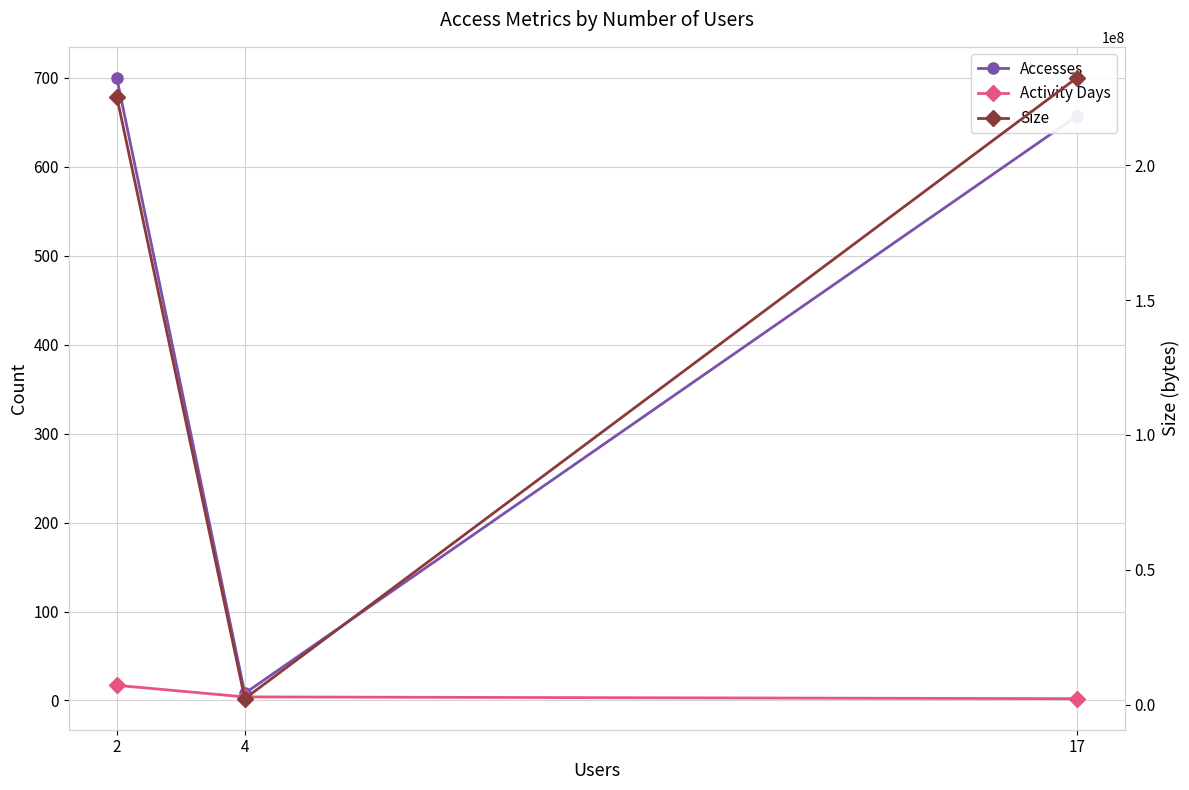

Is the value of Accesses at 17 greater than the value of Size at 17?

No